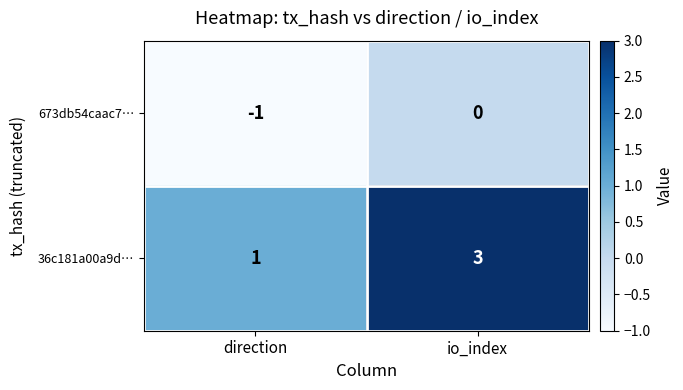

At which label is 673db54caac7… closest to 0?

io_index